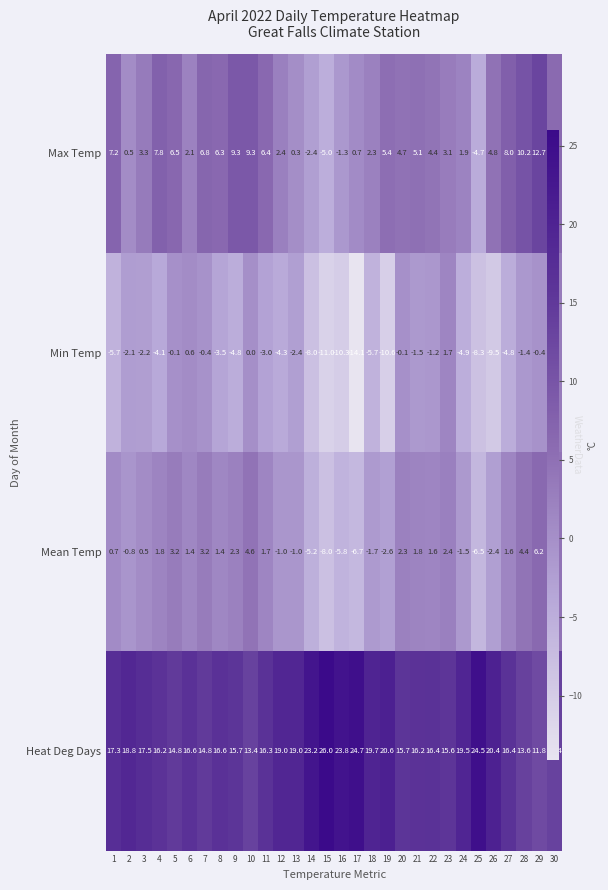

Between 4 and 28, which series saw the biggest shift?

Min Temp